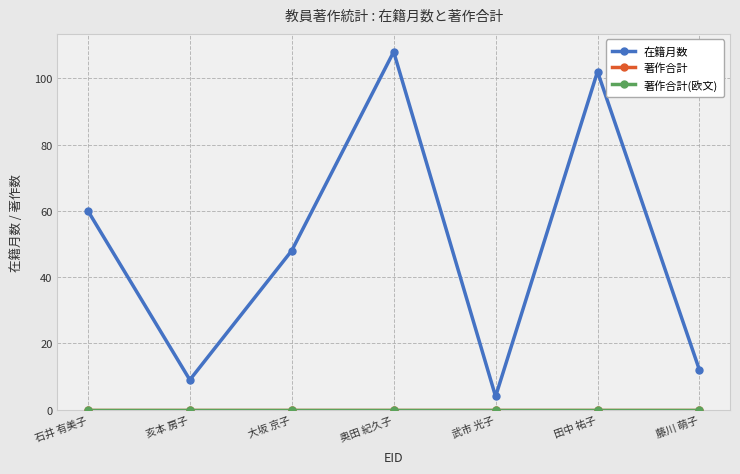

Is it true that 著作合計(欧文) equals 0 at 亥本 房子?

True